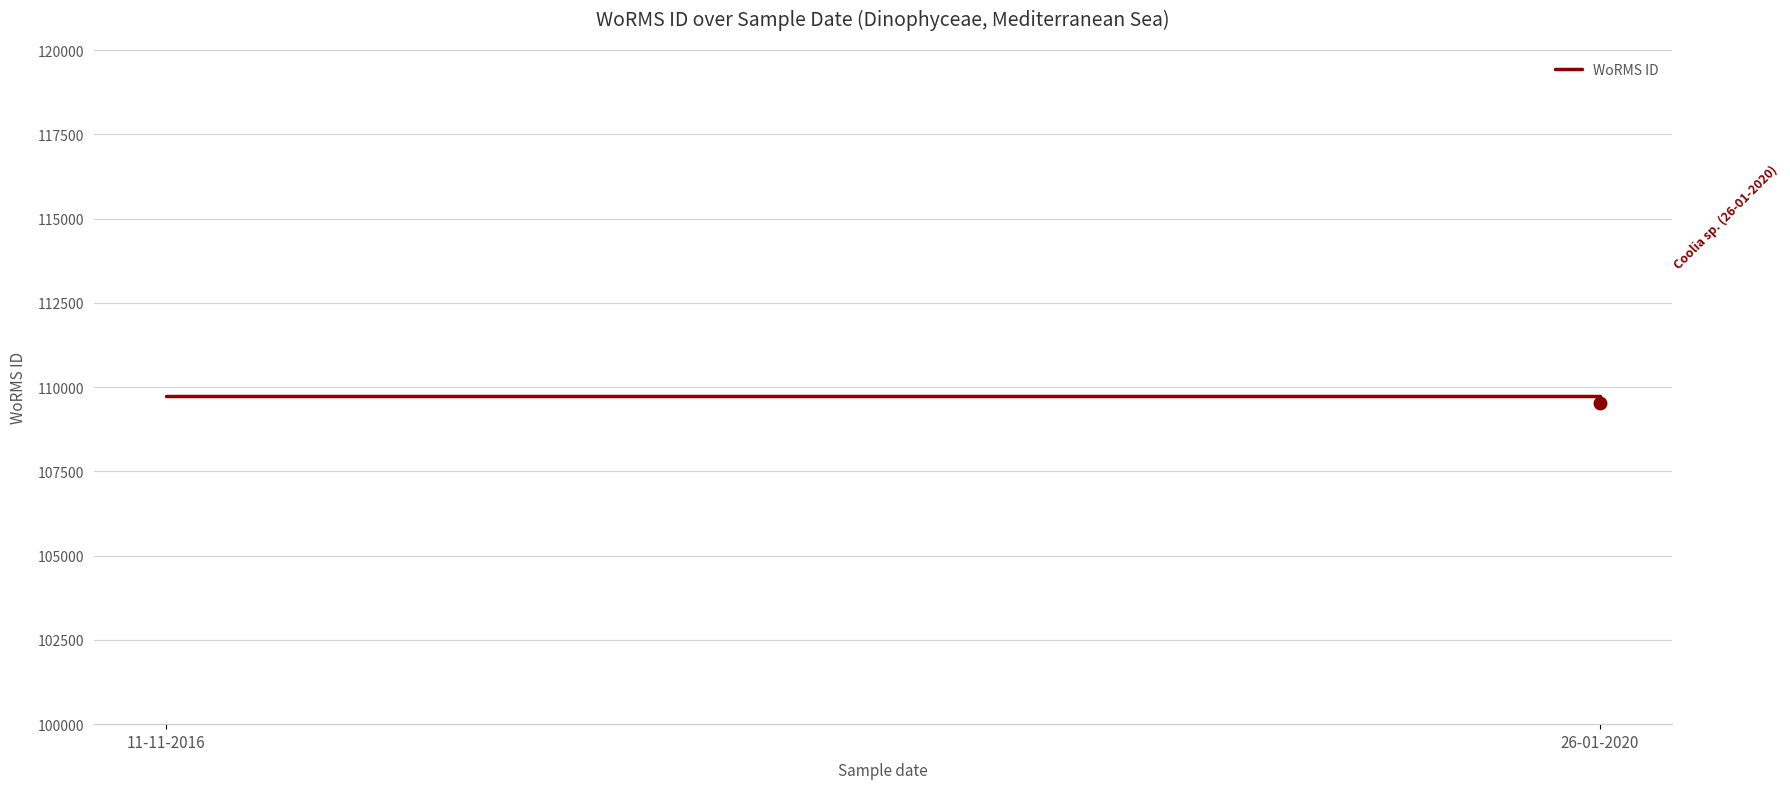

Count the values in the range 109534 to 109743.

2